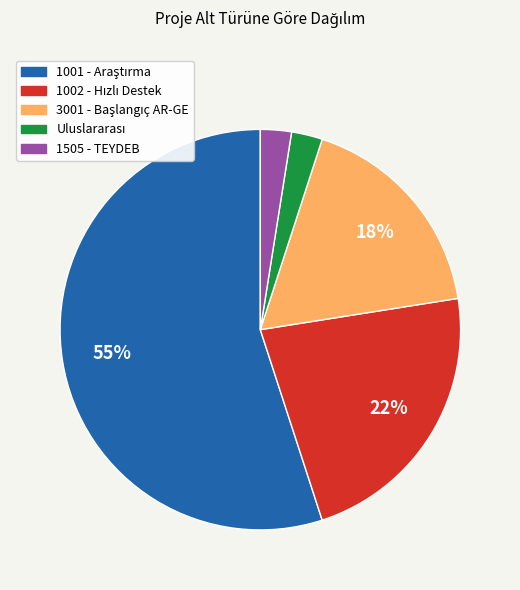

Is 1505 - TEYDEB the majority of the pie?

No